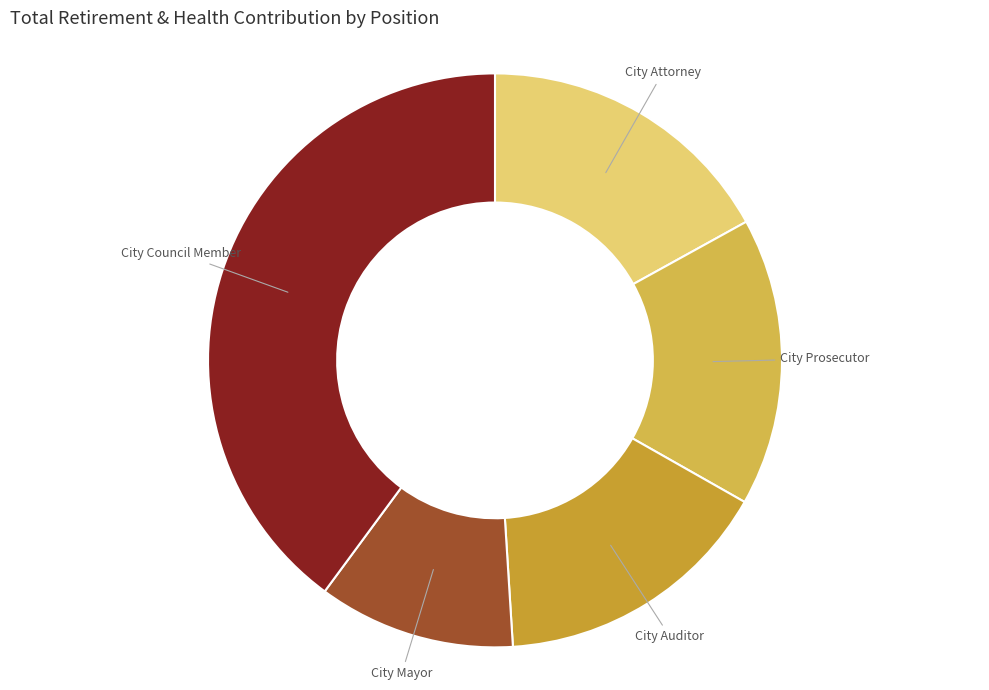

Which has a higher value, City Council Member or City Attorney?

City Council Member